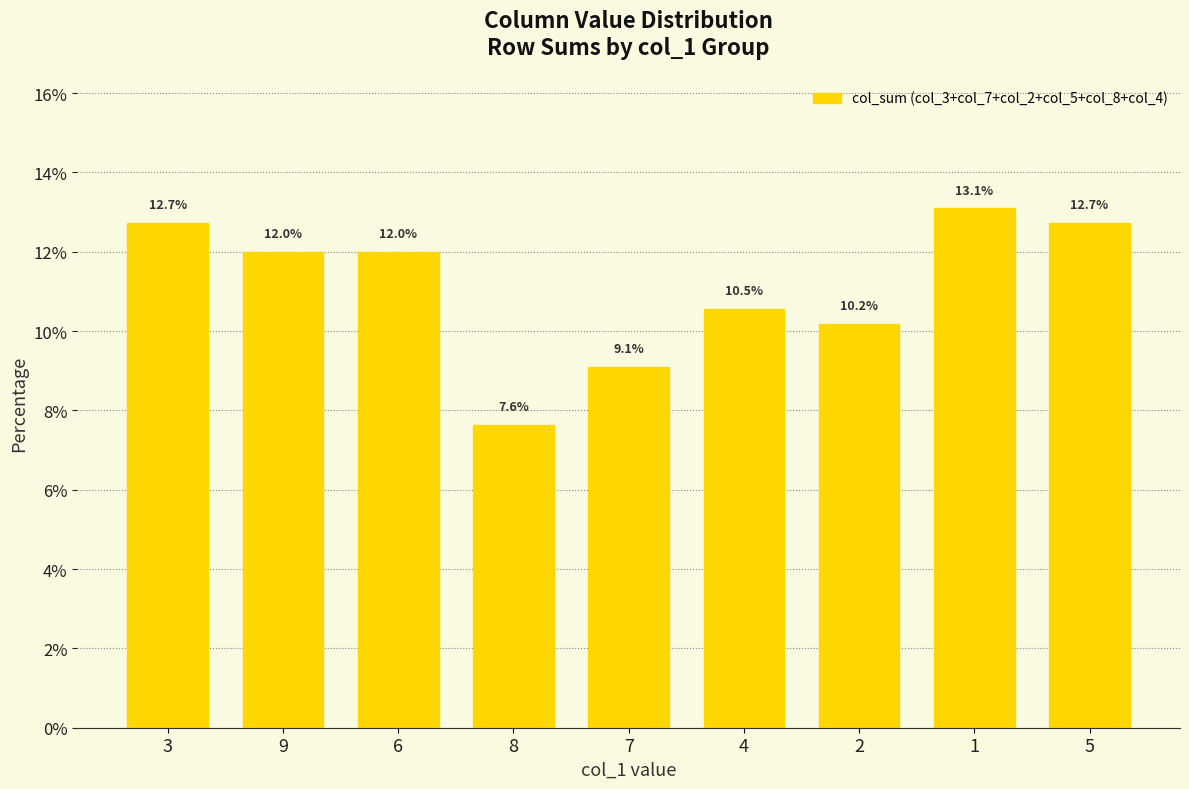

What is the value of the 7th bar from the left?

10.2